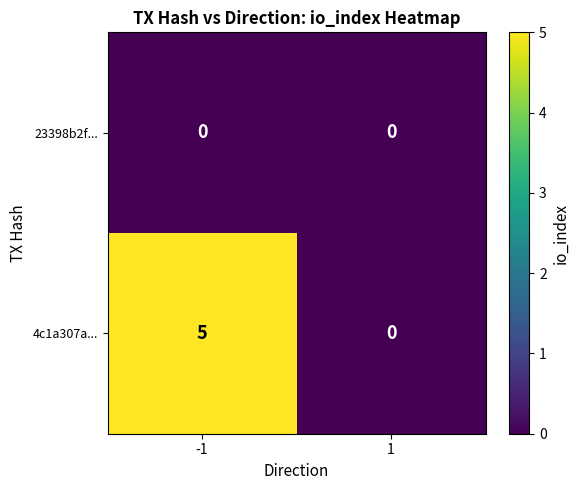

At how many categories does at least one series exceed 1?

1